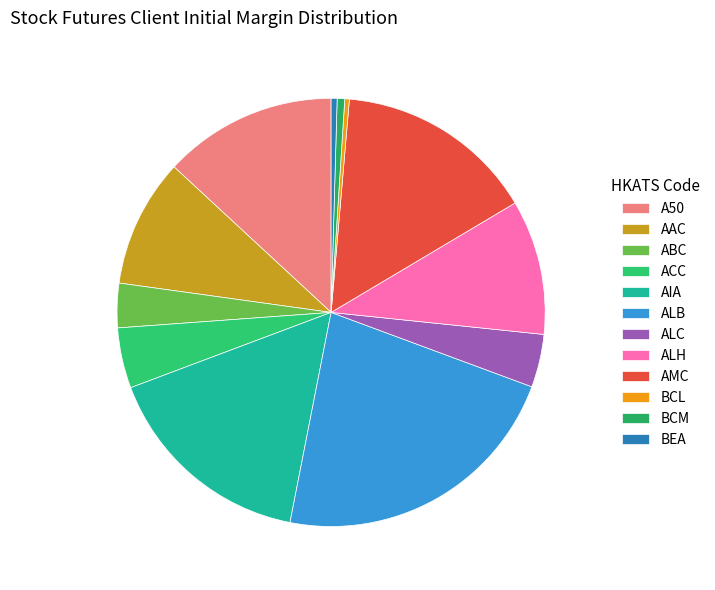

Count the number of slices in the pie.

12